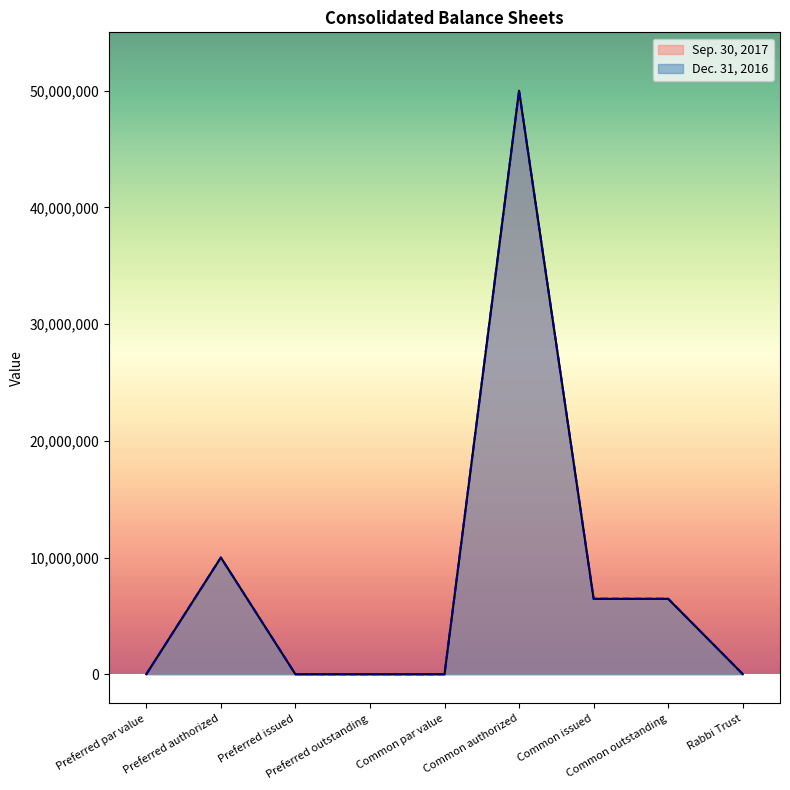

What is the difference between the maximum and minimum values in the Sep. 30, 2017 series?

50000000